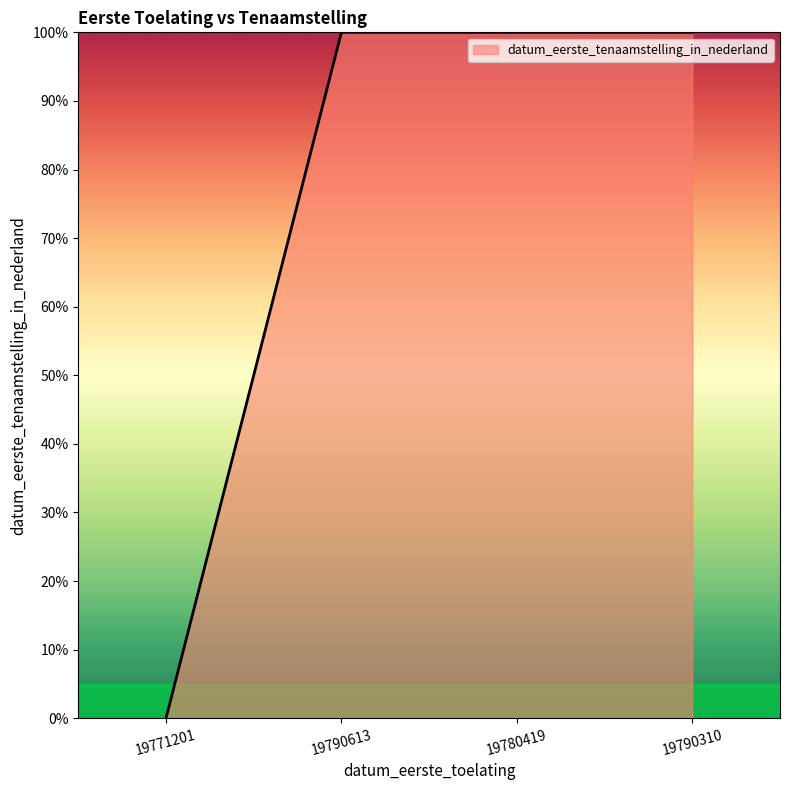

Does the chart have visible grid lines?

No